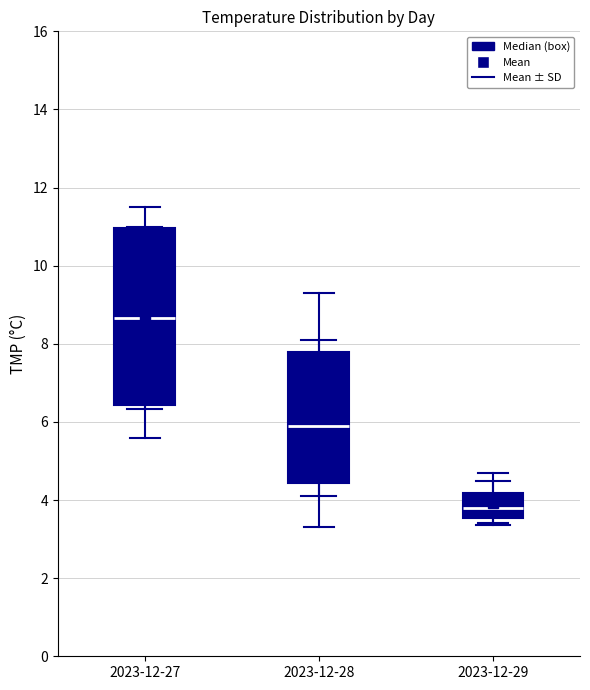

Comparing the boxes themselves (not the whiskers), which one is the tallest?

2023-12-27